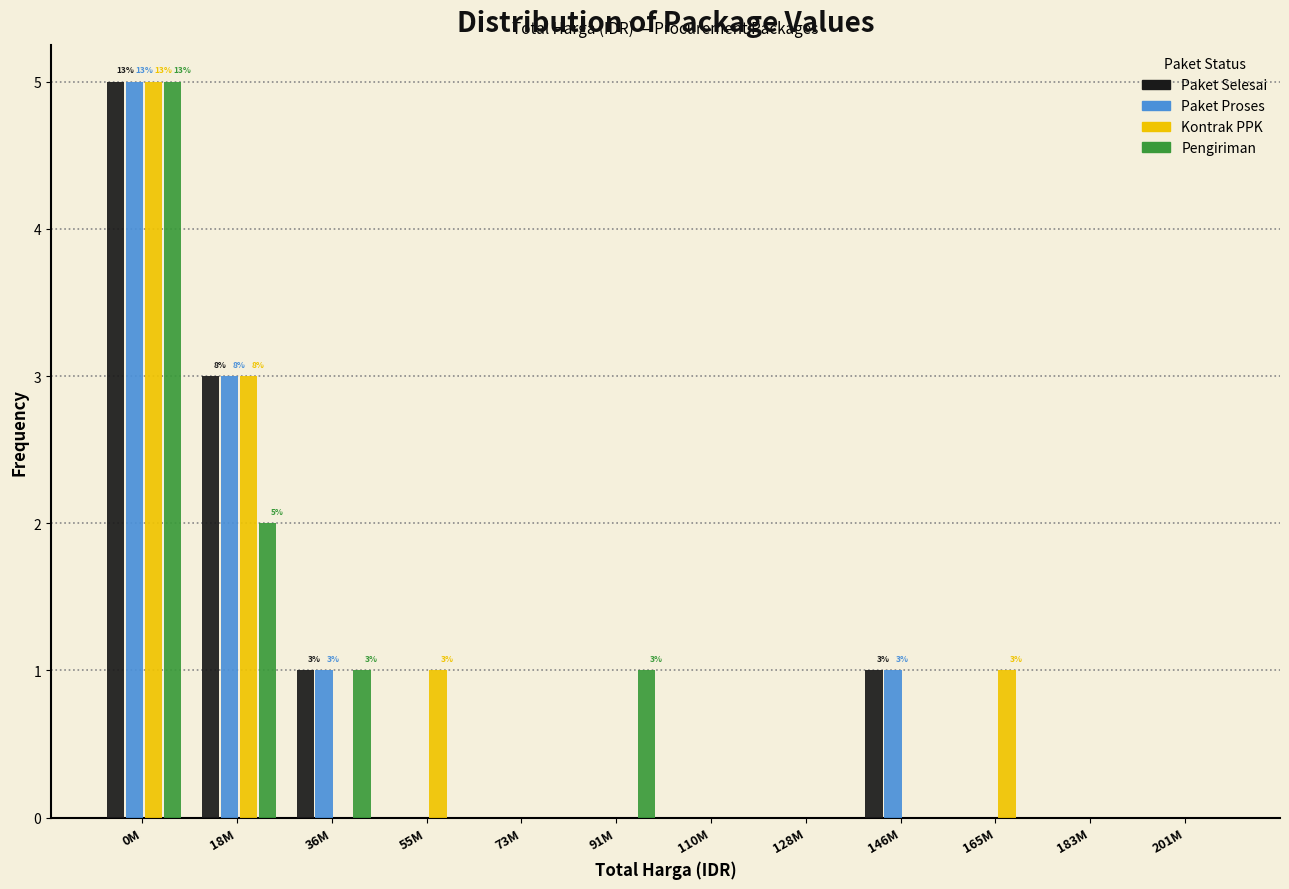

Between 91M and 201M, which series saw the biggest shift?

Pengiriman